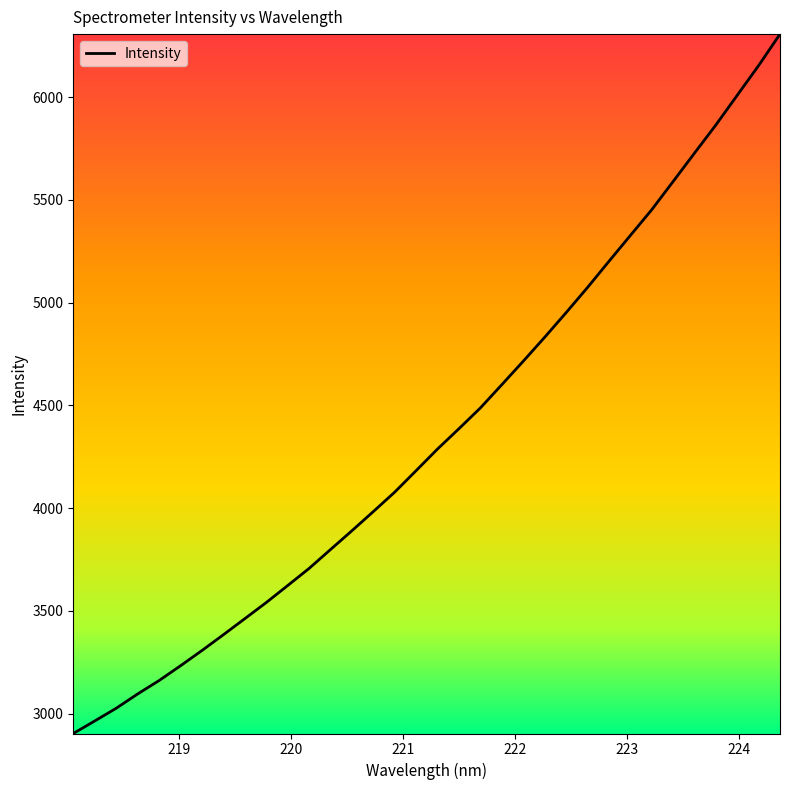

What is the maximum value shown in the chart?

6306.5